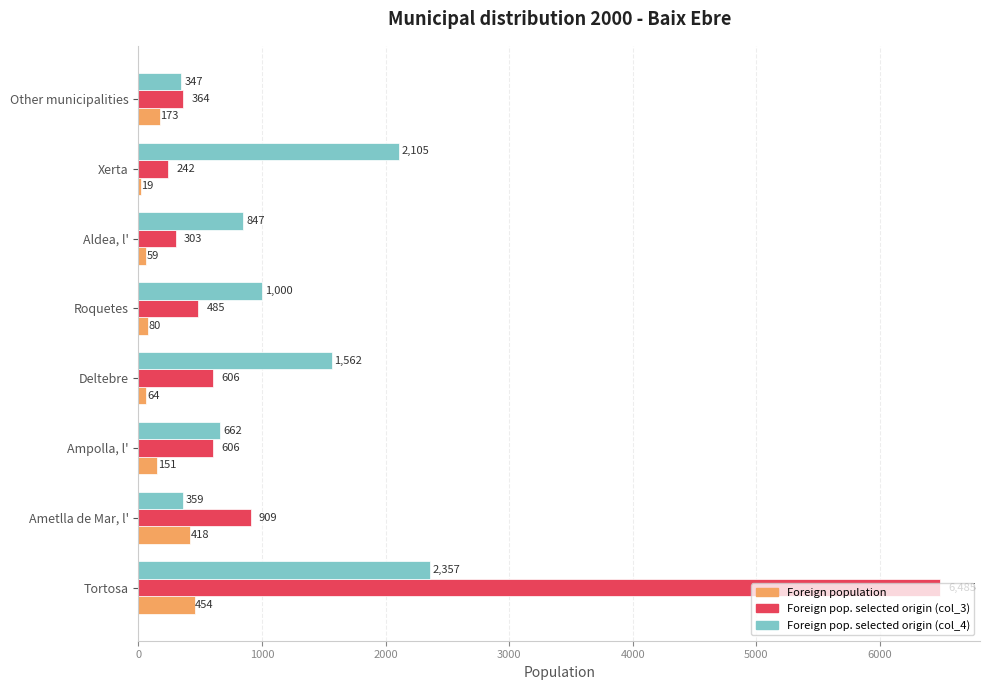

True or false: Foreign pop. selected origin (col_4) has a value of 359 at Ametlla de Mar, l'.

True